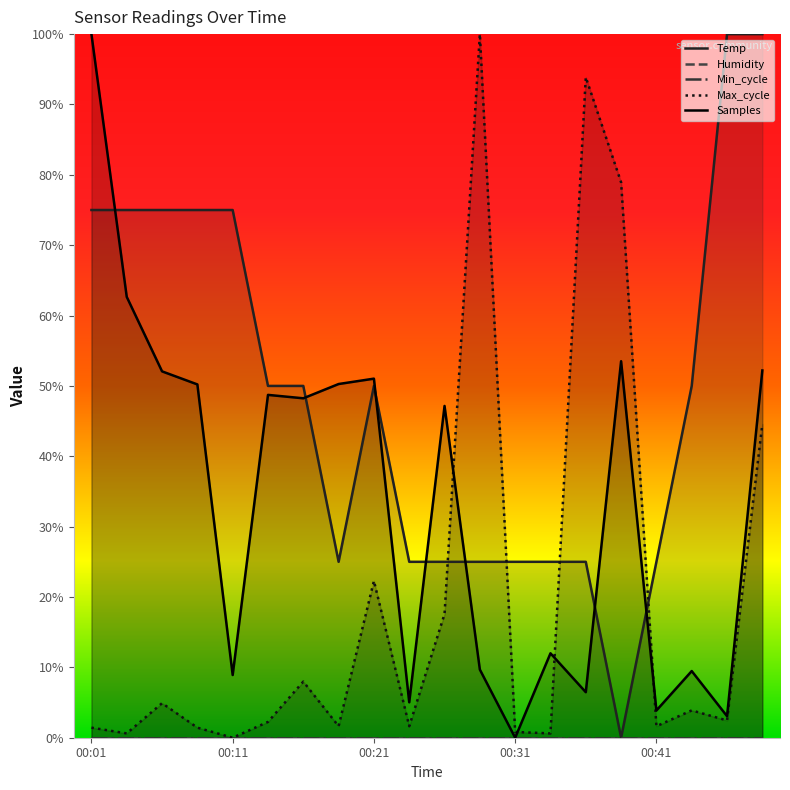

Reading right to left, what are all the values shown in this chart?

Temp: 1.0	1.0	0.5	0.2	0.0	0.2	0.2	0.2	0.2	0.2	0.2	0.5	0.2	0.5	0.5	0.8	0.8	0.8	0.8	0.8
Humidity: 0.0	0.0	0.0	0.0	0.0	0.0	0.0	0.0	0.0	0.0	0.0	0.0	0.0	0.0	0.0	0.0	0.0	0.0	0.0	0.0
Min_cycle: 0.0	0.0	0.0	0.0	0.0	0.0	0.0	0.0	0.0	0.0	0.0	0.0	0.0	0.0	0.0	0.0	0.0	0.0	0.0	0.0
Max_cycle: 0.4	0.0	0.0	0.0	0.8	0.9	0.0	0.0	1.0	0.2	0.0	0.2	0.0	0.1	0.0	0.0	0.0	0.0	0.0	0.0
Samples: 0.5	0.0	0.1	0.0	0.5	0.1	0.1	0.0	0.1	0.5	0.1	0.5	0.5	0.5	0.5	0.1	0.5	0.5	0.6	1.0